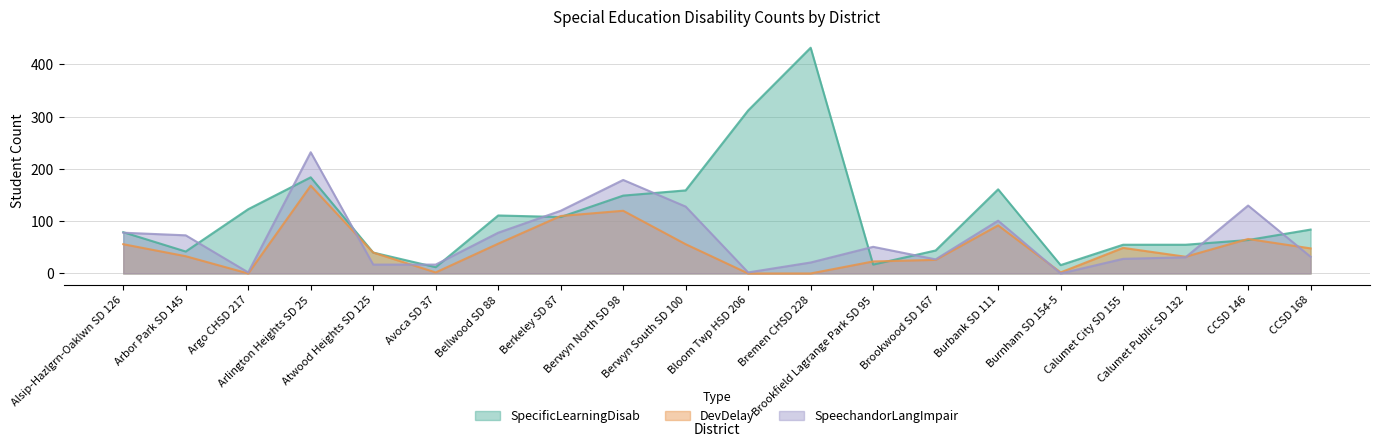

Between Arbor Park SD 145 and Berwyn North SD 98, which is larger?

Berwyn North SD 98